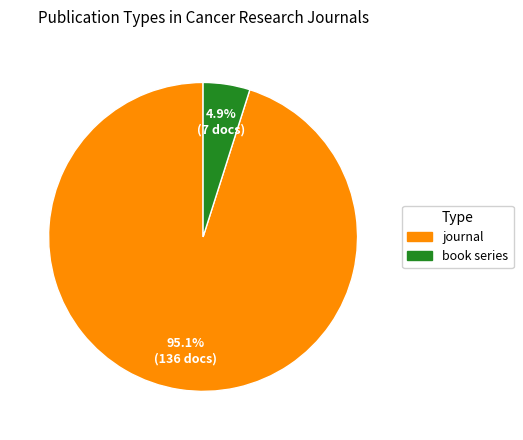

How many slices are in this pie chart?

2